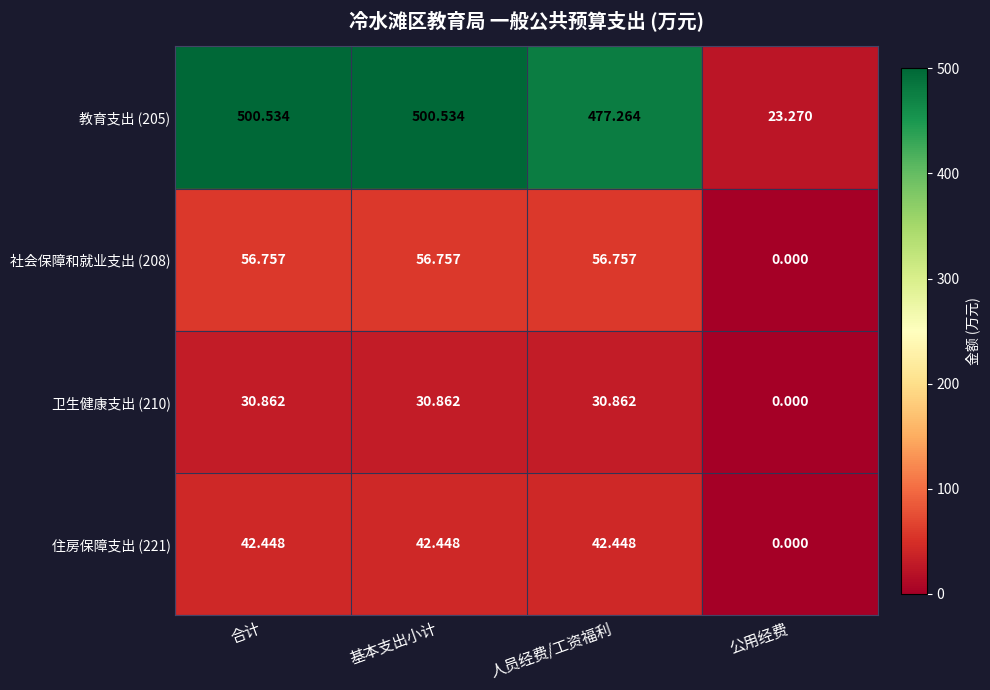

Rank the series by their maximum value, from lowest to highest.

卫生健康支出 (210), 住房保障支出 (221), 社会保障和就业支出 (208), 教育支出 (205)